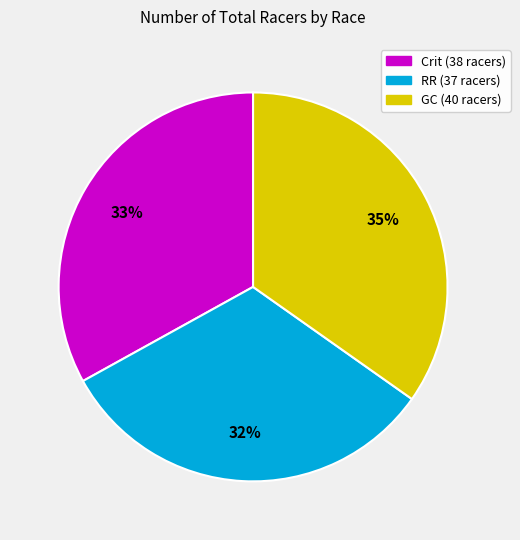

How many segments does this pie chart have?

3